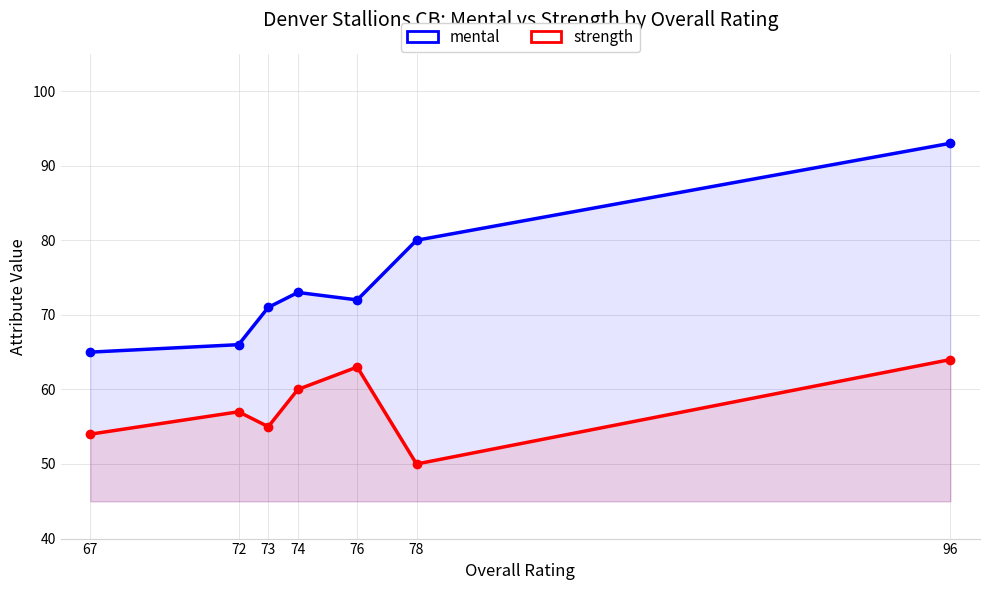

What is the value of the mental point at the 4th from the left?

73